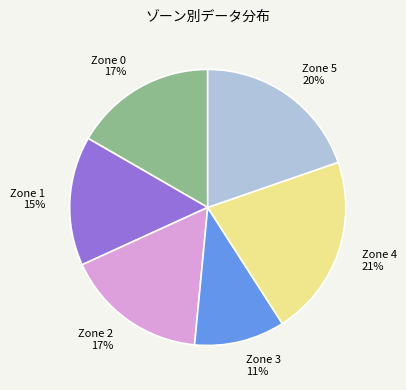

What is the largest slice in the pie chart?

Zone 4